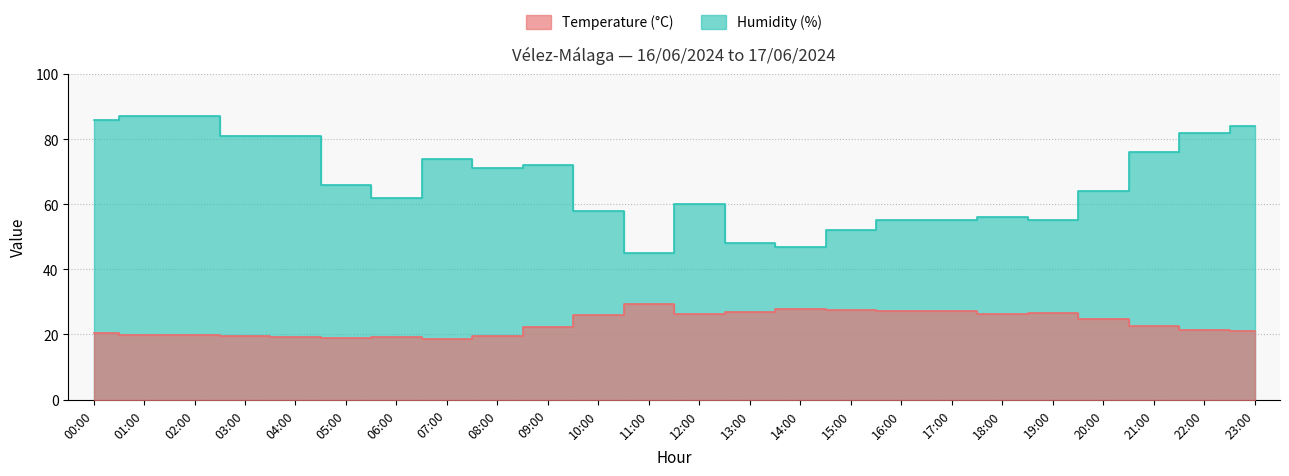

The value of Temperature (°C) at 18:00 is 46.0. True or false?

False